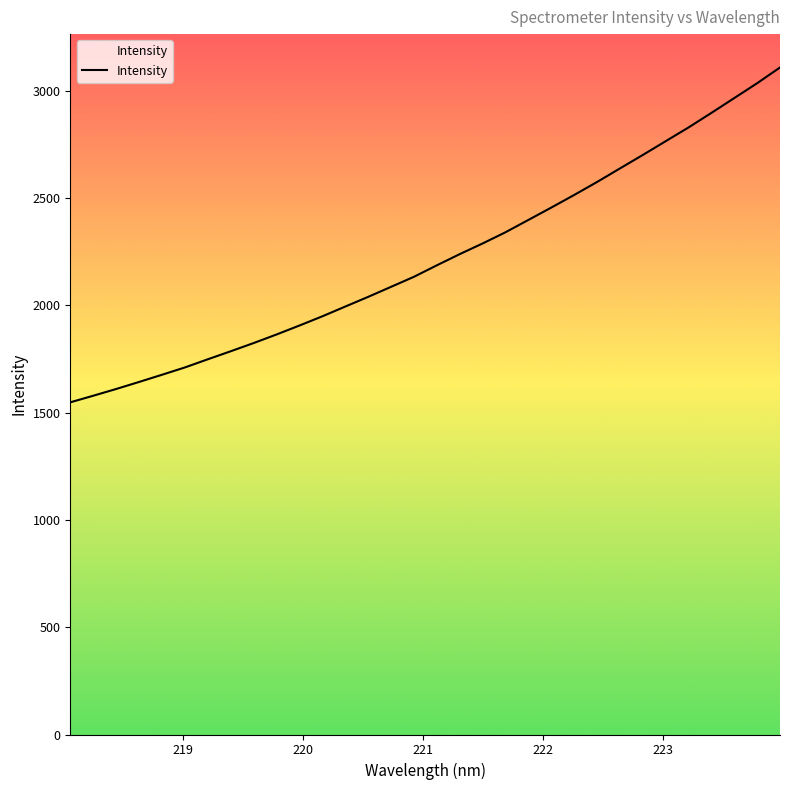

What is the smallest value displayed?

1548.1